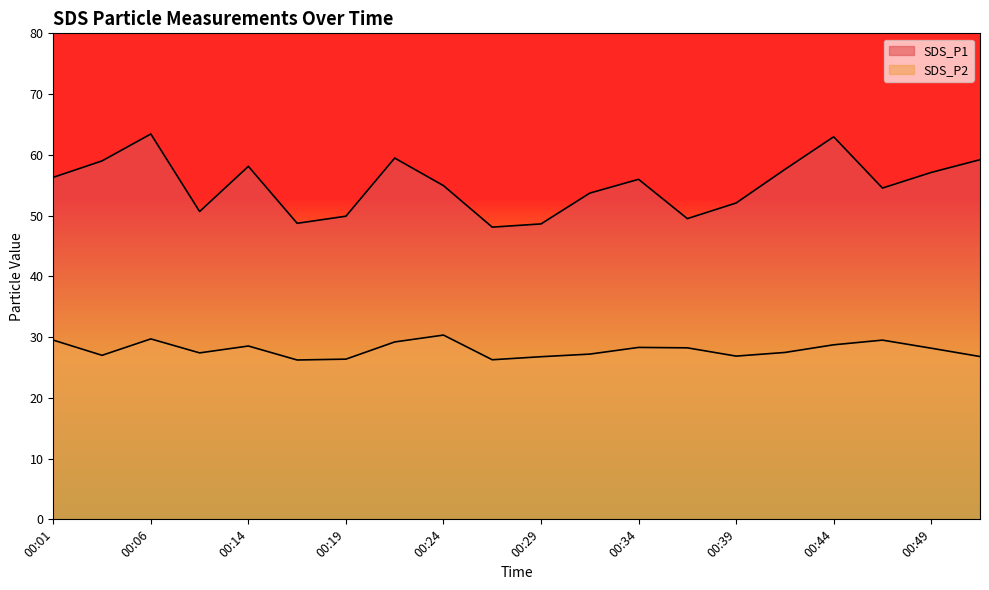

Reading right to left, list all the values displayed in this chart.

SDS_P1: 59.2	57.1	54.5	63.0	57.6	52.1	49.5	56.0	53.7	48.6	48.1	54.9	59.5	49.9	48.7	58.1	50.7	63.4	59.0	56.3
SDS_P2: 26.8	28.2	29.5	28.7	27.5	26.9	28.2	28.3	27.2	26.8	26.3	30.3	29.2	26.4	26.2	28.5	27.4	29.7	27.0	29.5